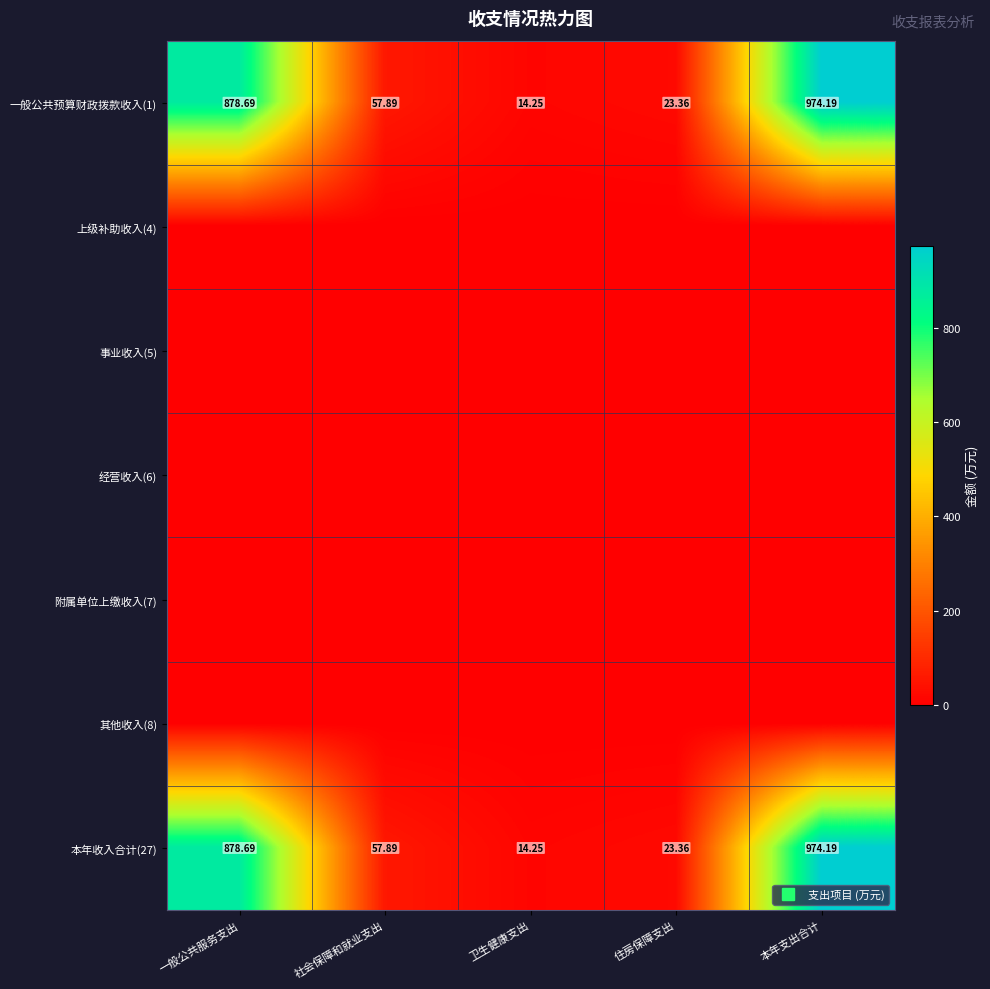

Which series has the largest range (max minus min)?

一般公共预算财政拨款收入(1)